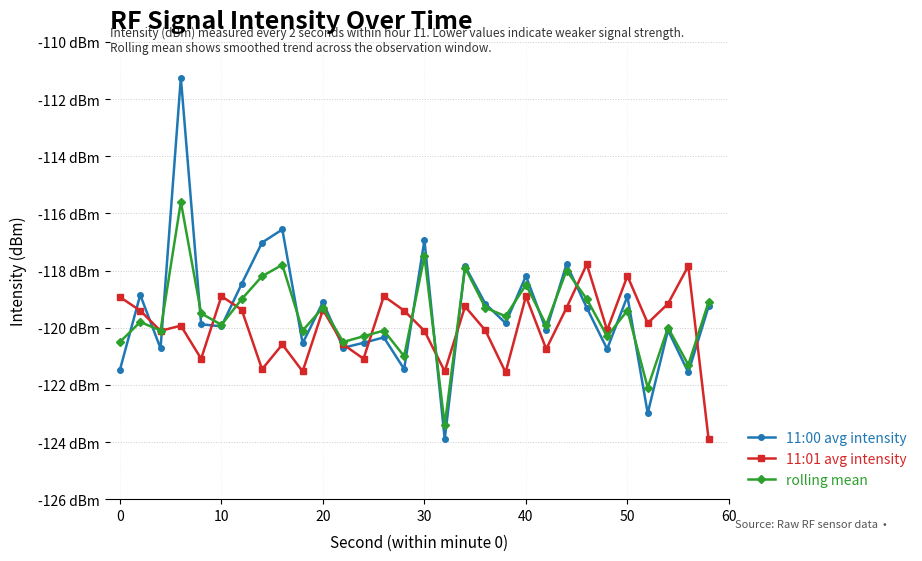

Is this an area chart (filled region under the line)?

No